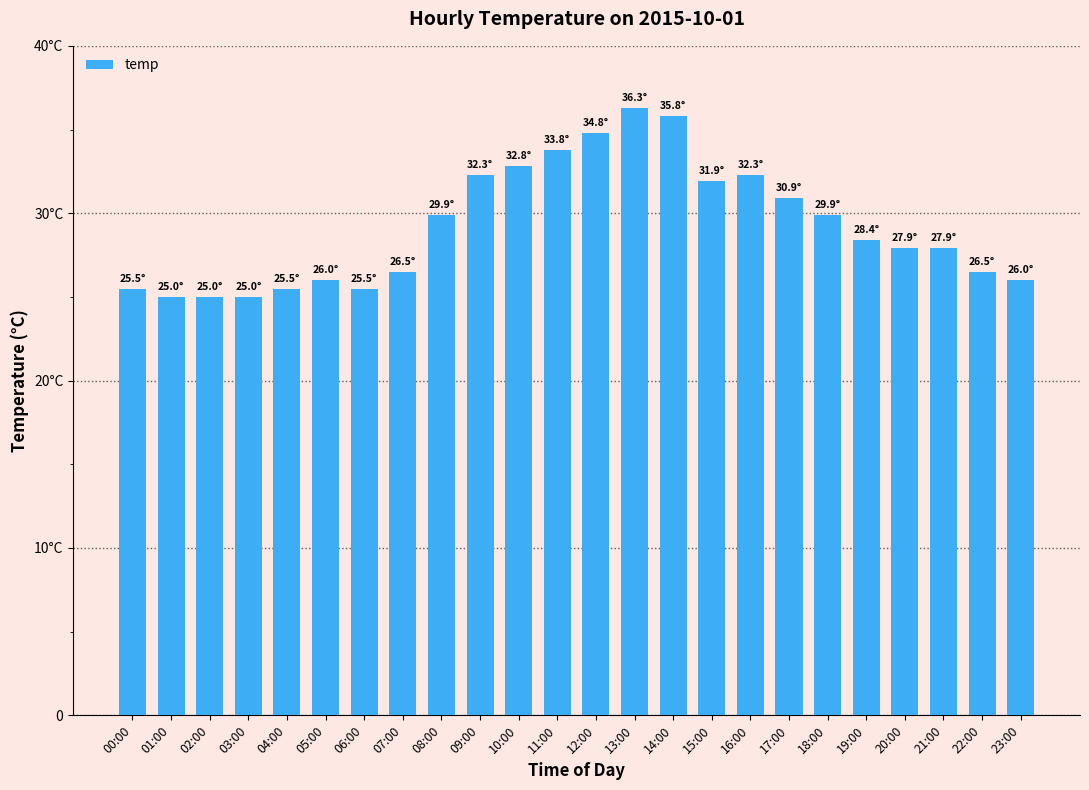

Where does the data first go above 28?

08:00